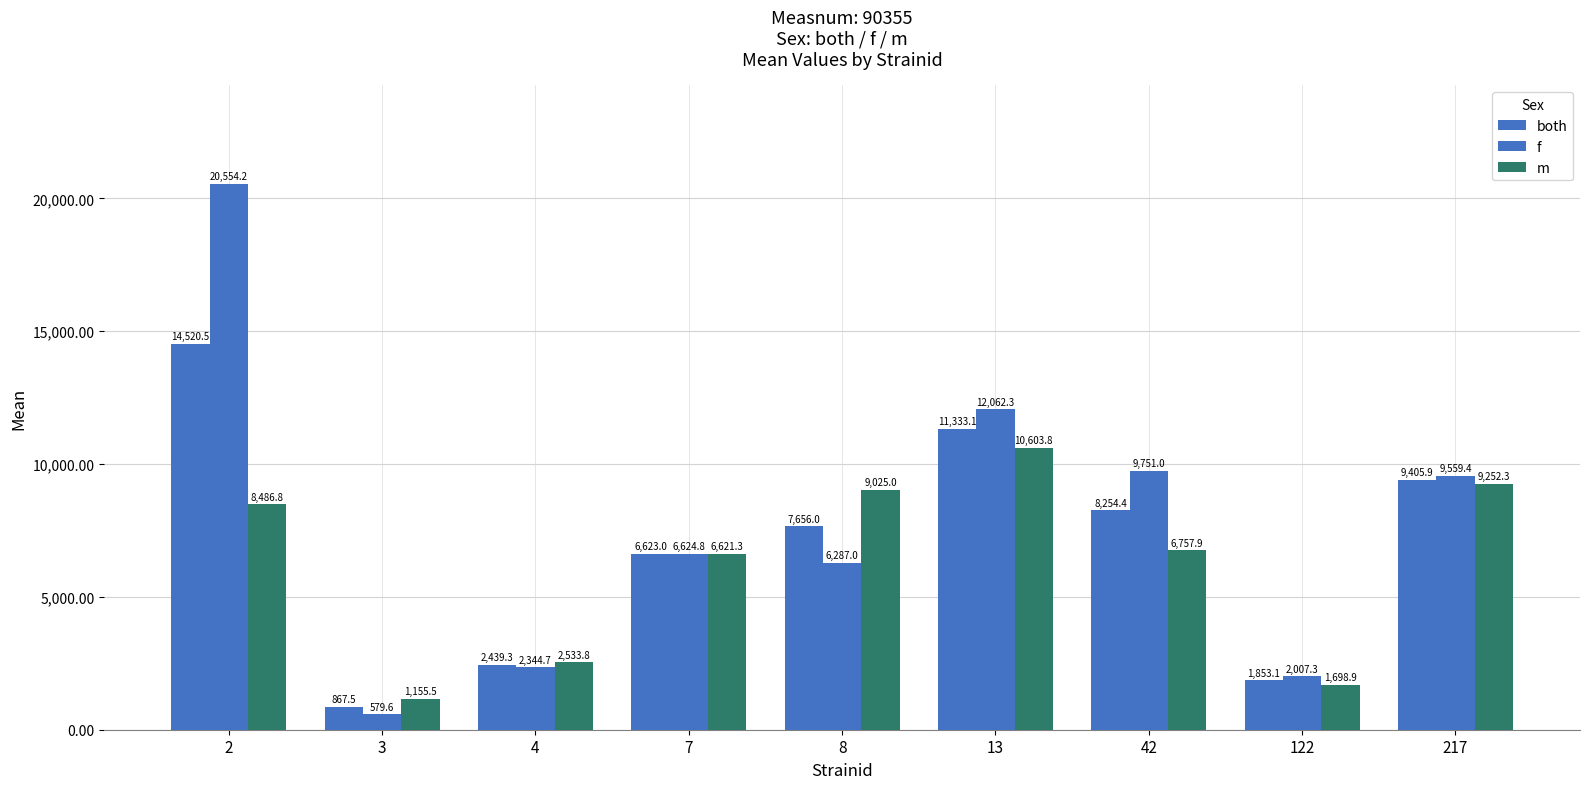

How many groups of bars are there?

9